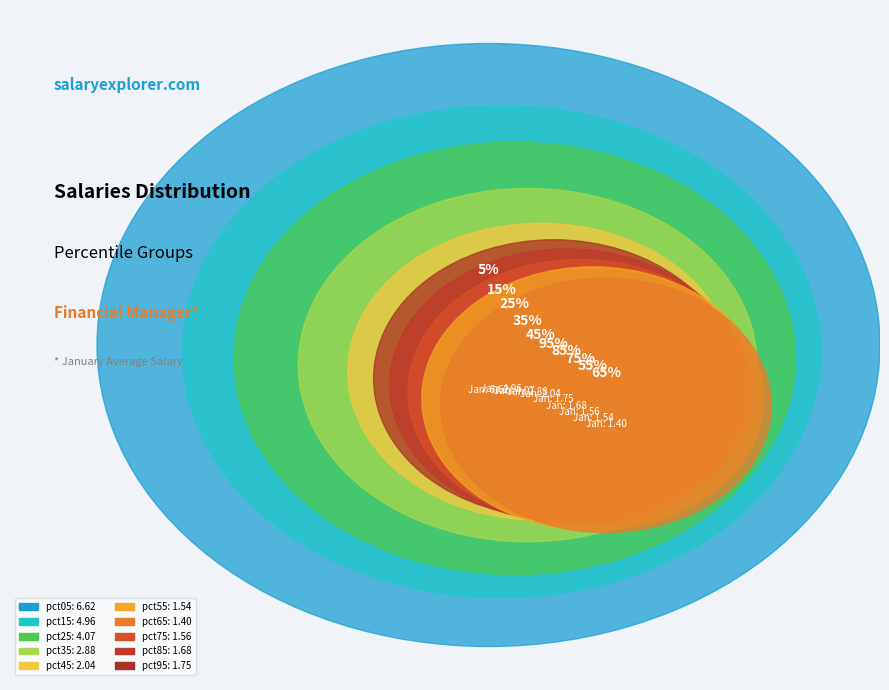

What is the largest slice in the pie chart?

pct05